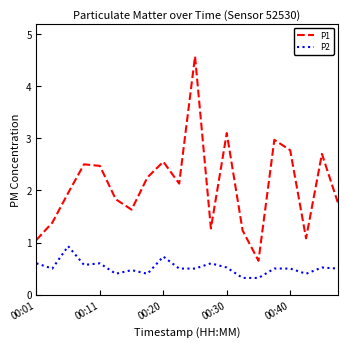

What is the maximum value shown in the chart?

4.6